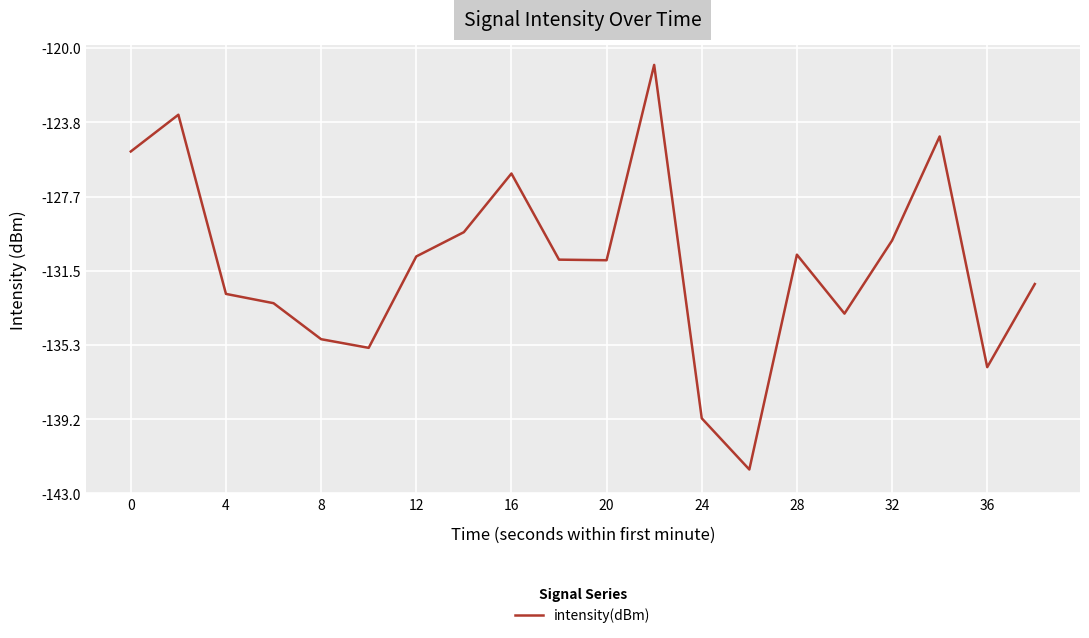

What is the maximum value shown in the chart?

-120.9